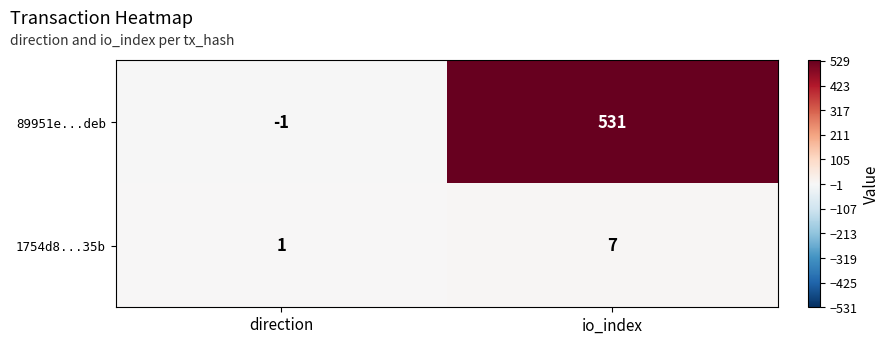

What is the difference between the 1754d8...35b values at direction and io_index?

6